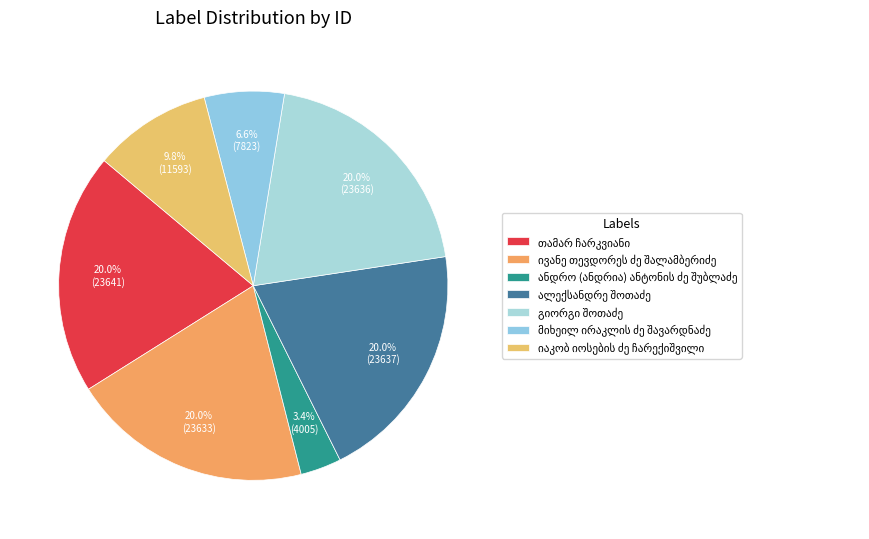

Does ალექსანდრე შოთაძე account for over 50% of the chart?

No